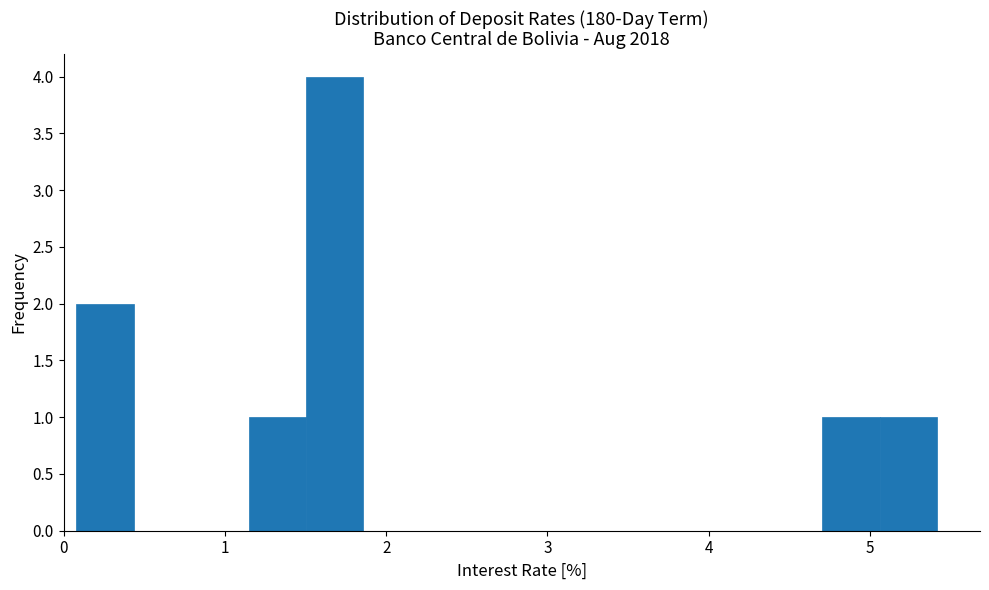

Around what value on the x-axis is the tallest bar? Give the approximate position of its centre, as read against the axis.

1.7